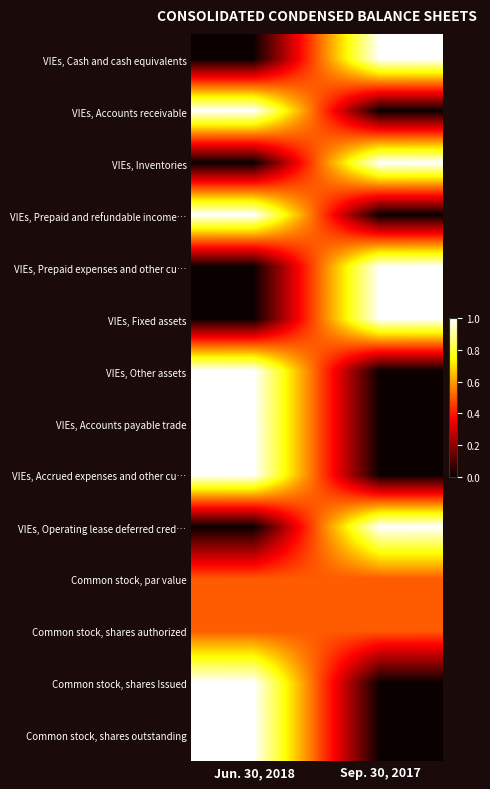

What is the greatest value displayed?

1.0